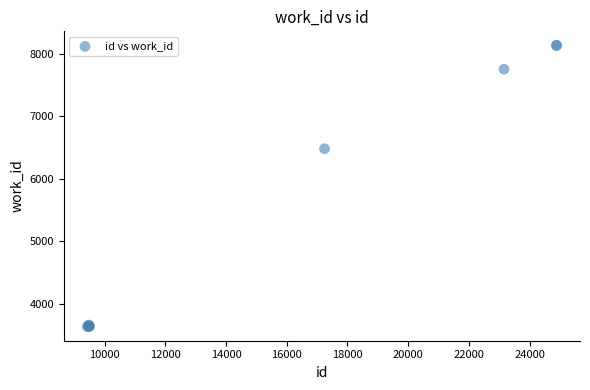

What Y value in the scatter plot is closest to 5884?

6481